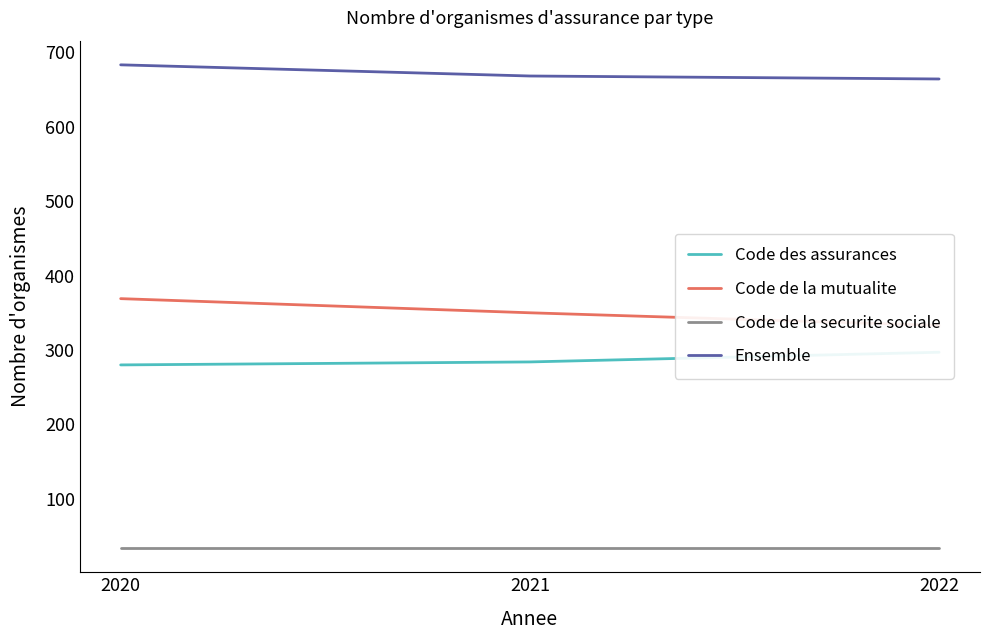

Is the value of Code de la securite sociale at 2020 greater than the value of Ensemble at 2020?

No